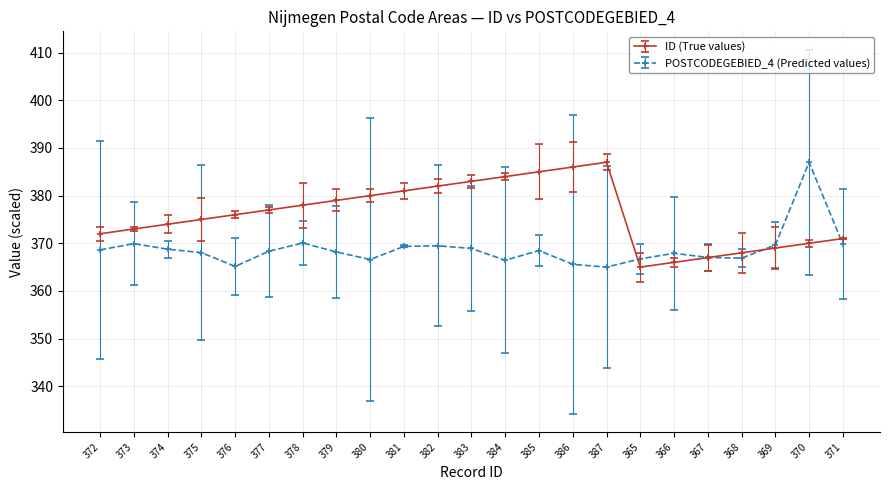

At how many categories does at least one series exceed 365?

23